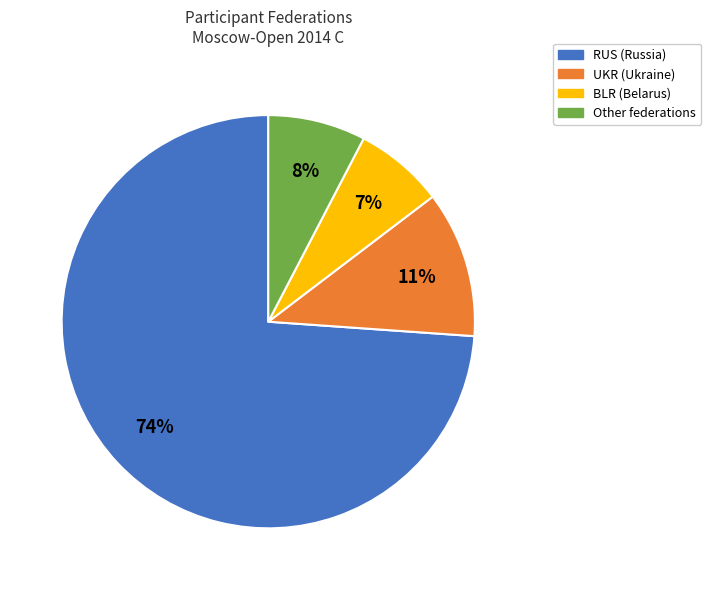

The RUS slice represents 89% of the pie. True or false?

False